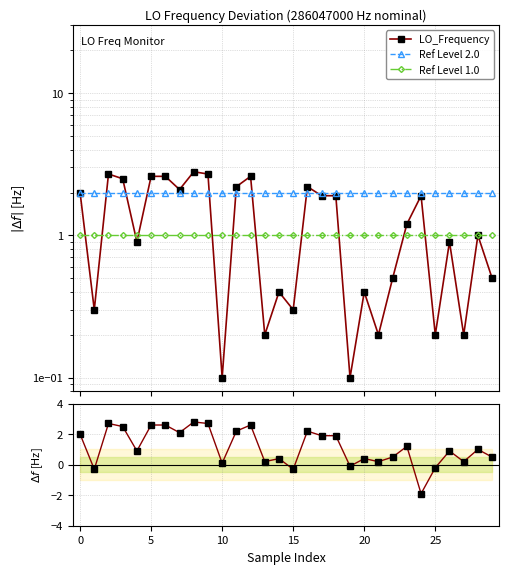

Rank the series by their maximum value, from lowest to highest.

Ref Level 1.0, Ref Level 2.0, LO_Frequency